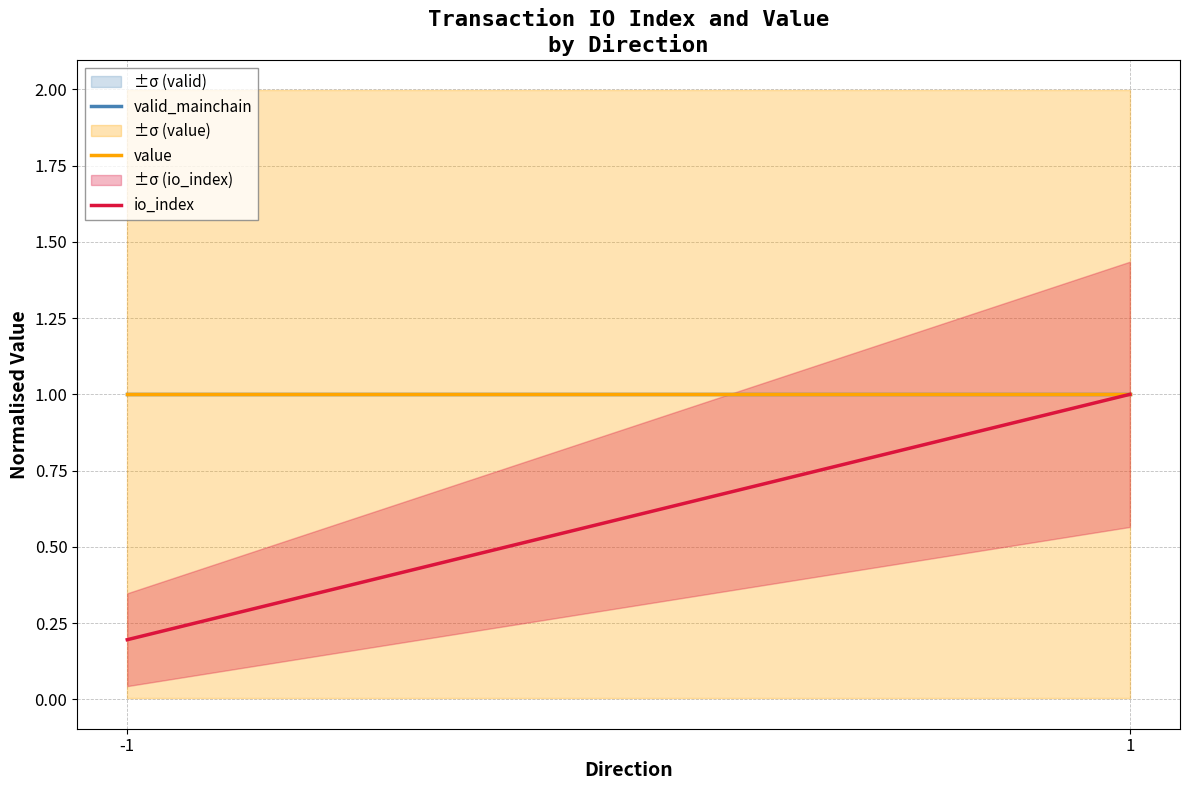

Which series has the largest range (max minus min)?

io_index